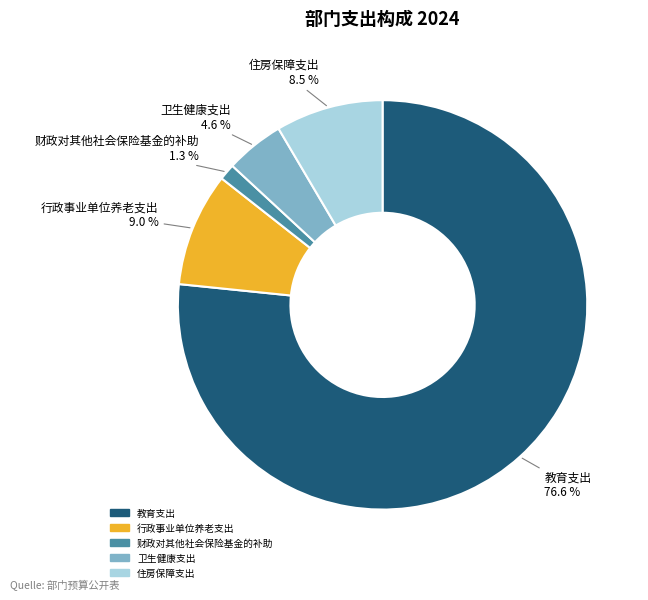

Approximately how many times larger is the value at 卫生健康支出 compared to 住房保障支出?

0.5